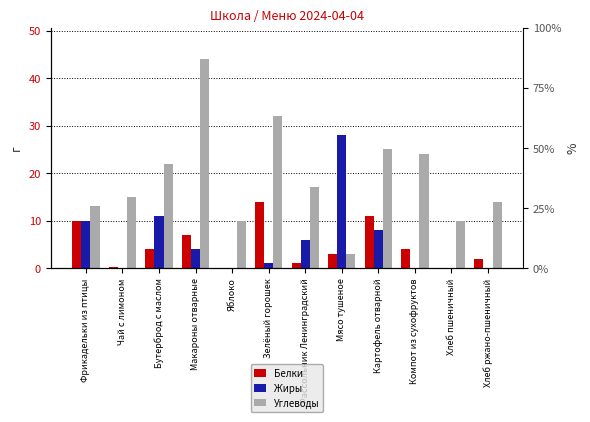

At which label does Углеводы reach its minimum?

Мясо тушеное